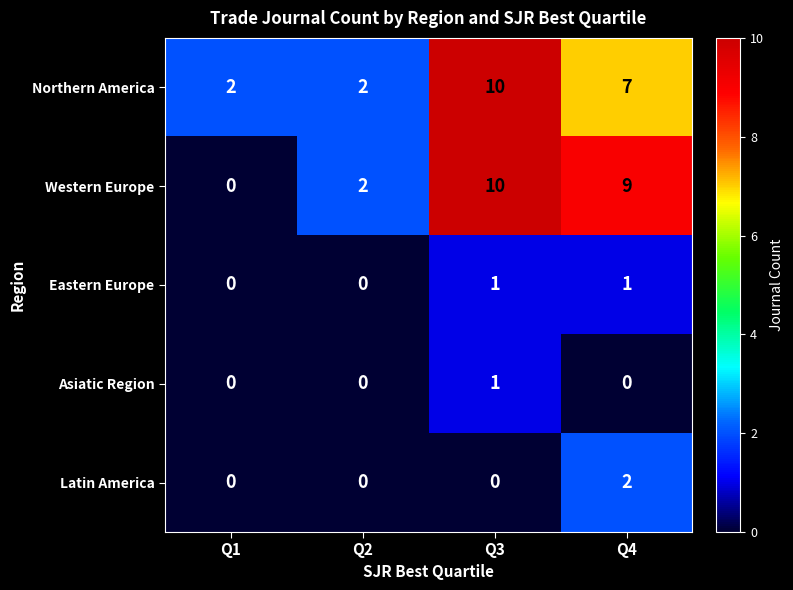

True or false: Latin America has a value of 0 at Q3.

True